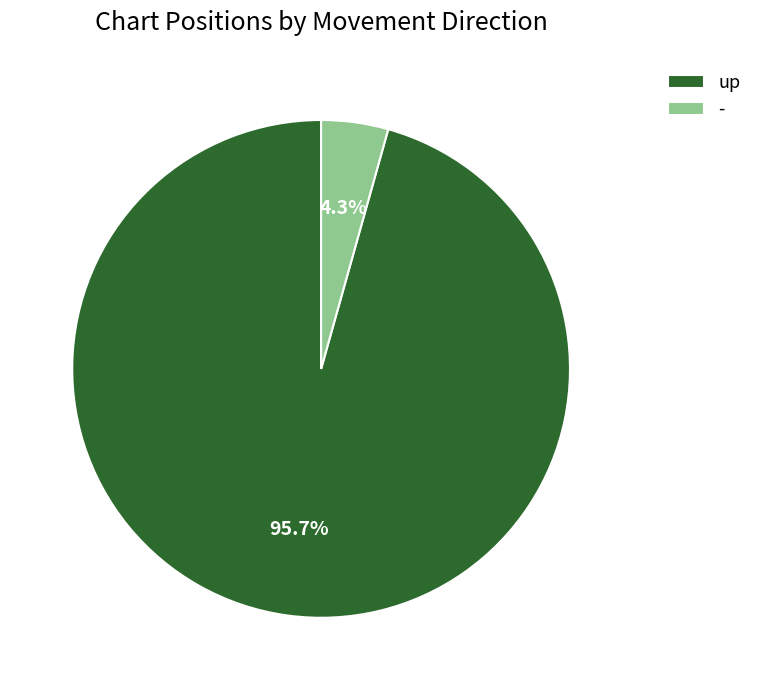

Which category has the biggest portion of the pie?

up